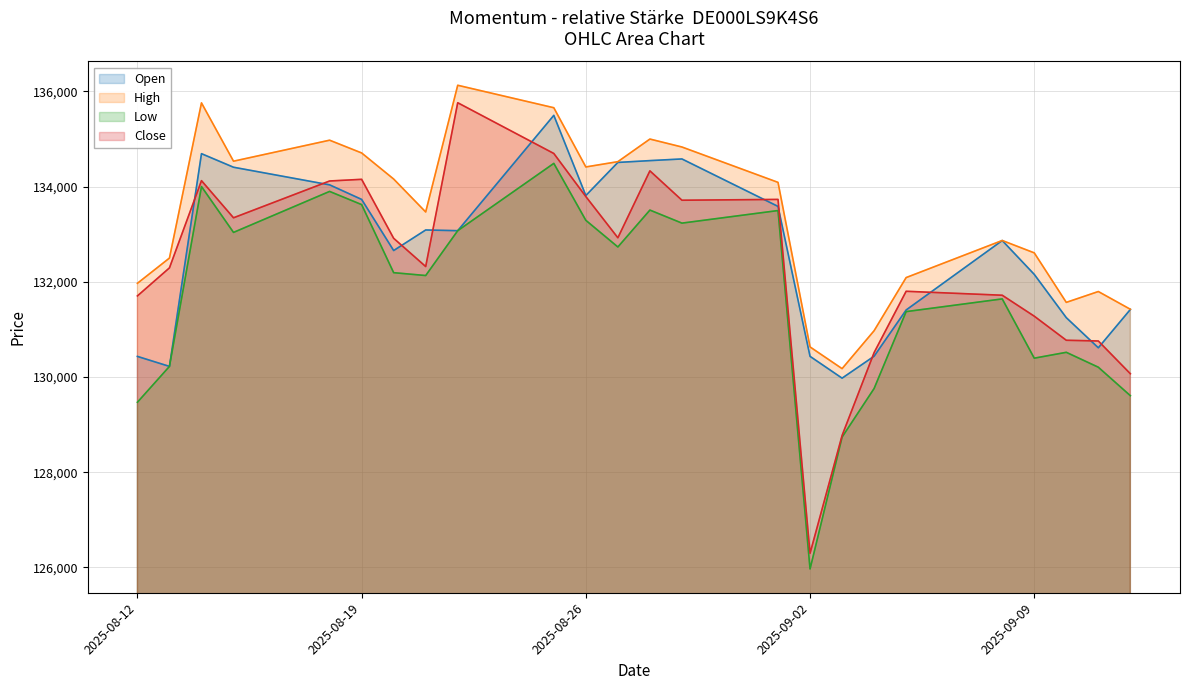

Where is the first local minimum for Close?

15.08.2025